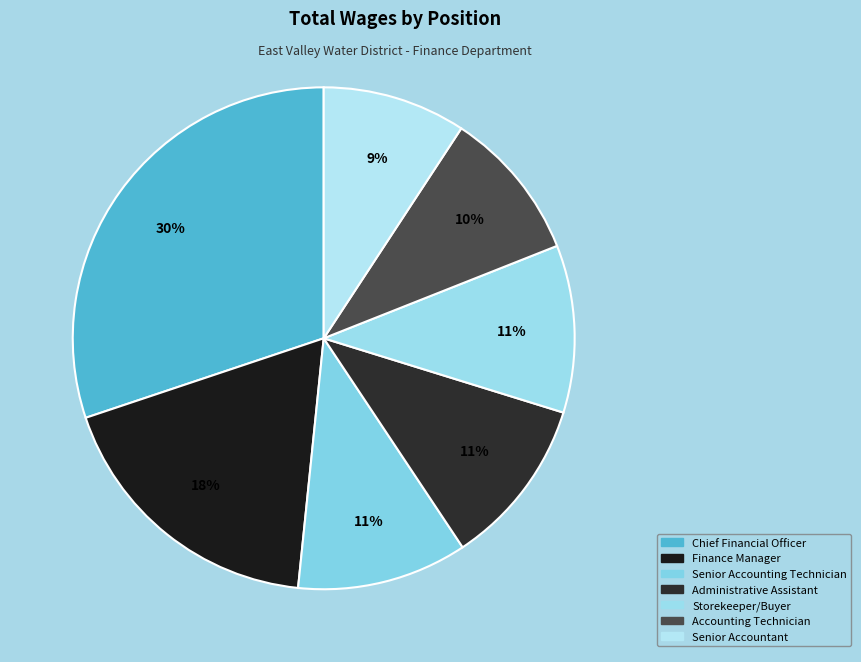

What percentage is NOT represented by Chief Financial Officer?

69.9%